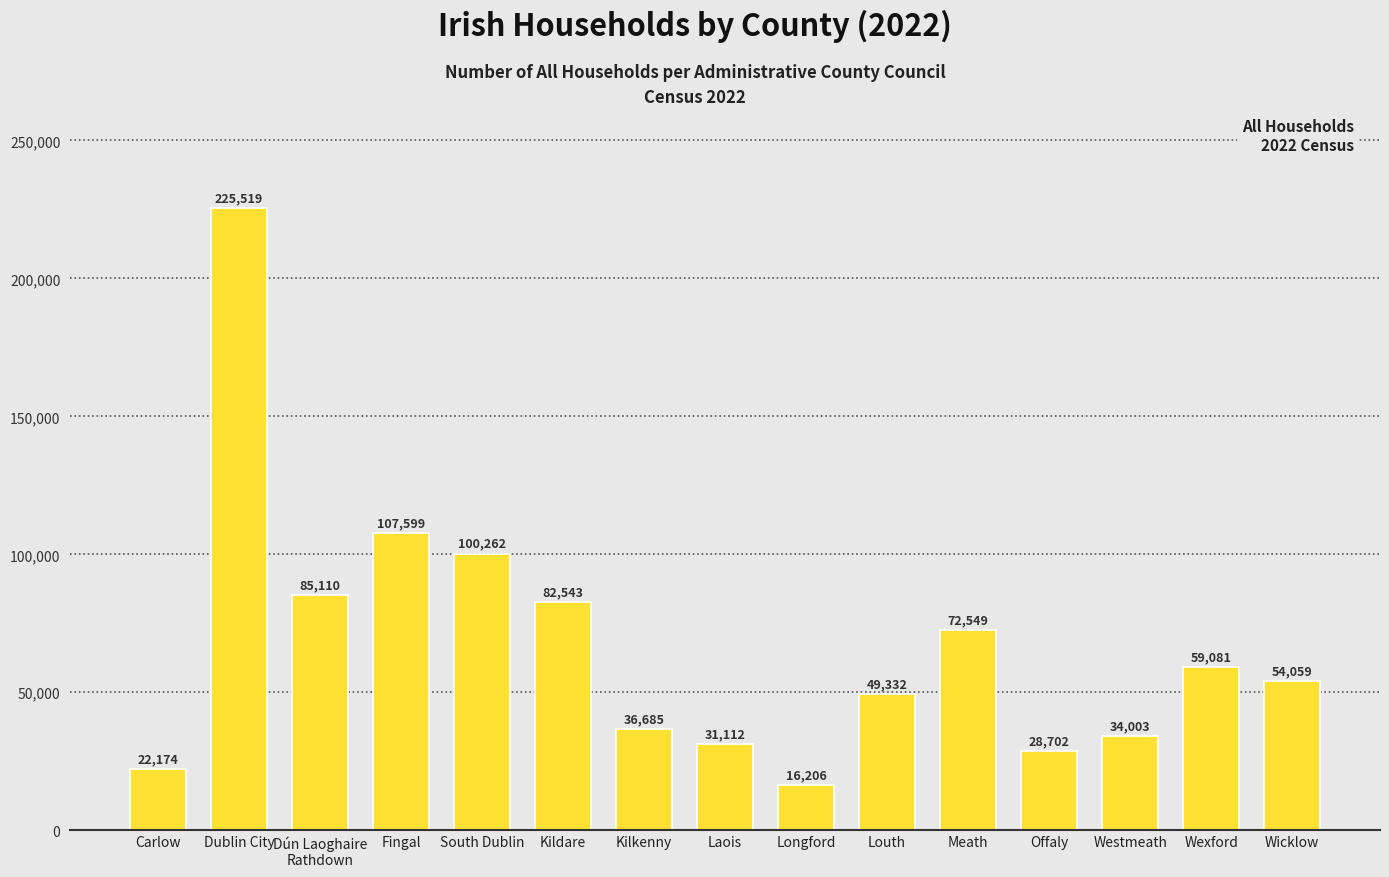

What is the change in value from Fingal to Wicklow?

-53540